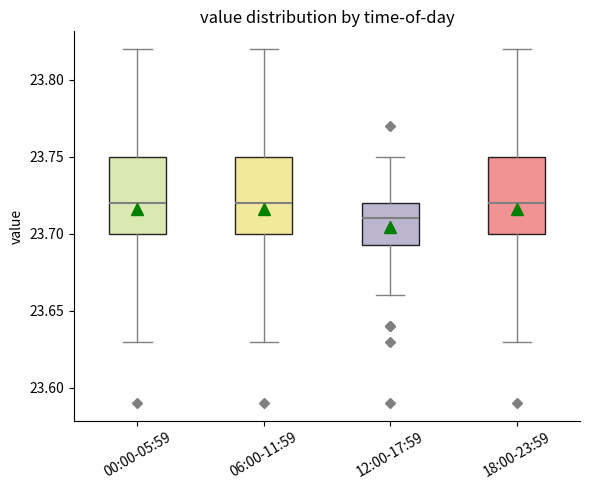

Reading left to right, transcribe this box plot: for each box, give where its median line is, the range the box spans, and where its two whiskers end, as read against the y-axis. The values are not printed on the chart, so give them approximately, as read against the axis.

00:00-05:59: median 23.720, box 23.700 to 23.750, whiskers 23.630 to 23.820
06:00-11:59: median 23.720, box 23.700 to 23.750, whiskers 23.630 to 23.820
12:00-17:59: median 23.710, box 23.695 to 23.720, whiskers 23.660 to 23.750
18:00-23:59: median 23.720, box 23.700 to 23.750, whiskers 23.630 to 23.820